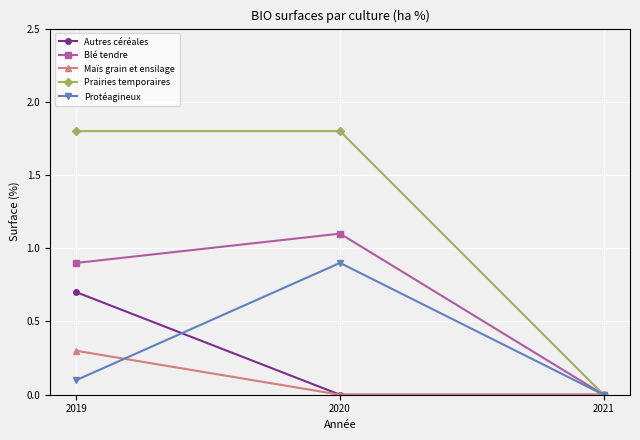

True or false: Protéagineux has a value of 0.1 at 2019.

True